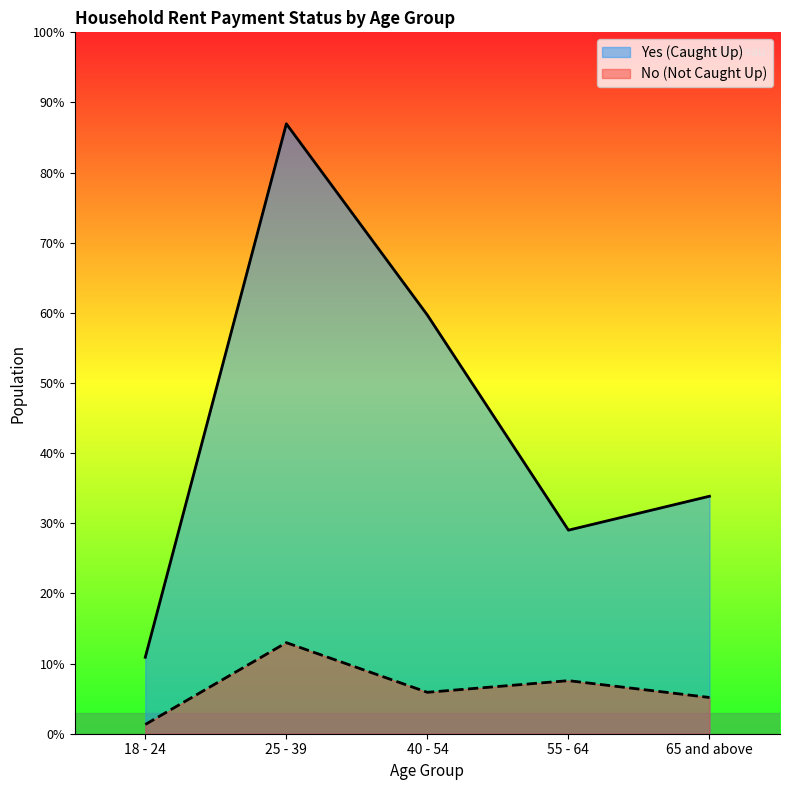

Reading left to right, list all the values displayed in this chart.

Yes: 149320	1191097	817544	397527	463793
No: 18041	177854	80867	103645	70787